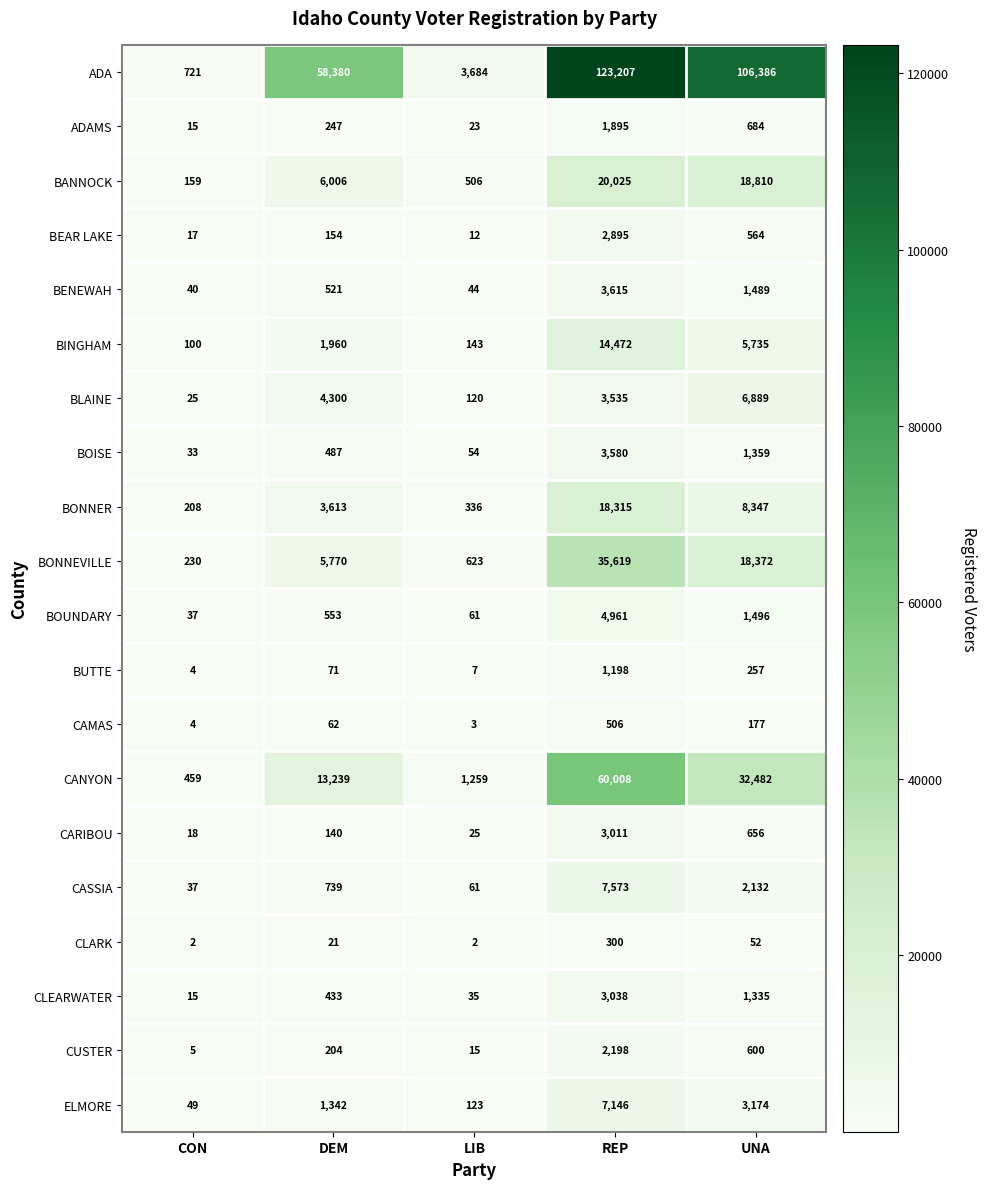

How many data points does each series have?

5